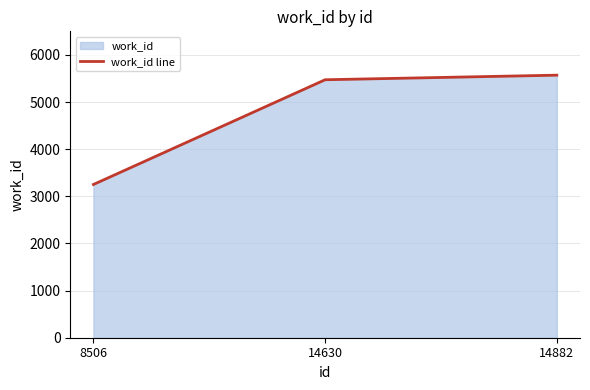

What is the value of the 2nd point from the left?

5473